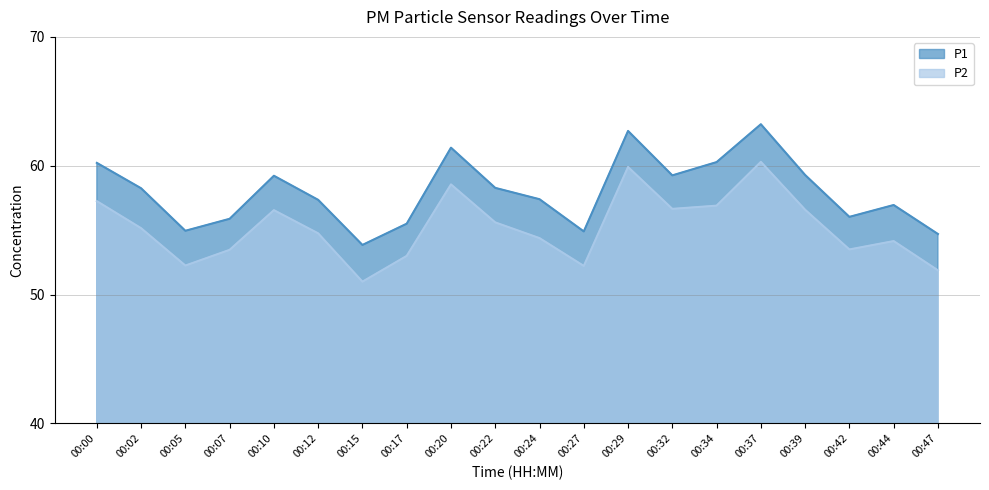

What is the difference between the second highest and second lowest values in the P2 series?

8.0